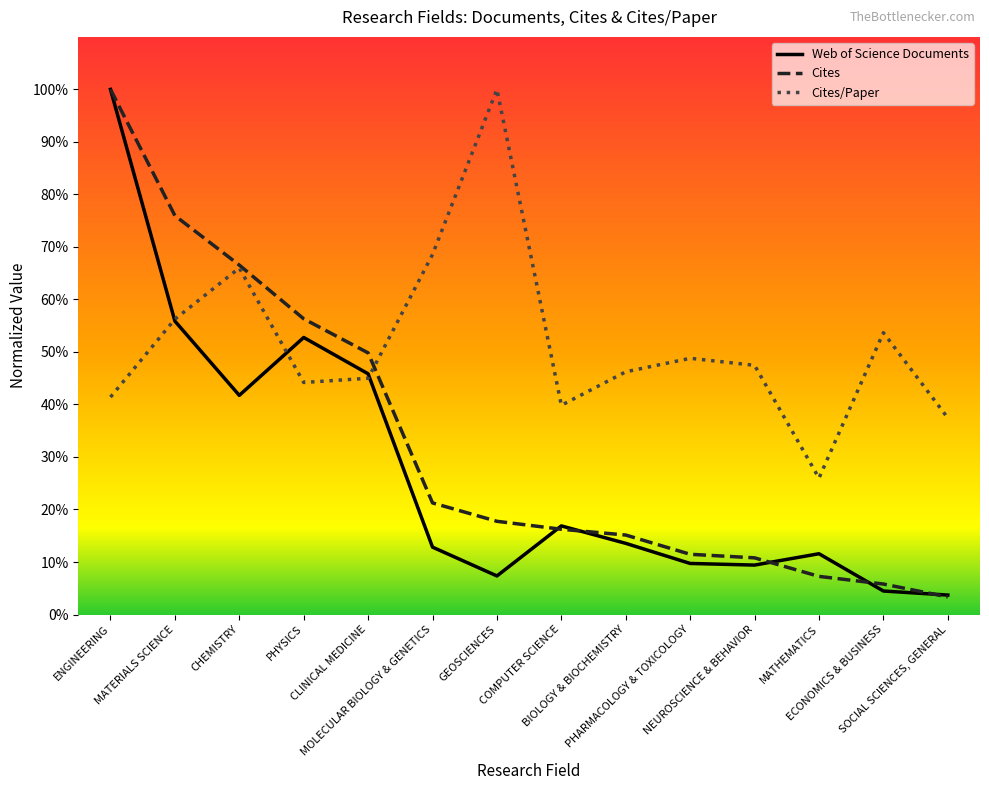

Rank the series by their maximum value, from highest to lowest.

Web of Science Documents, Cites, Cites/Paper